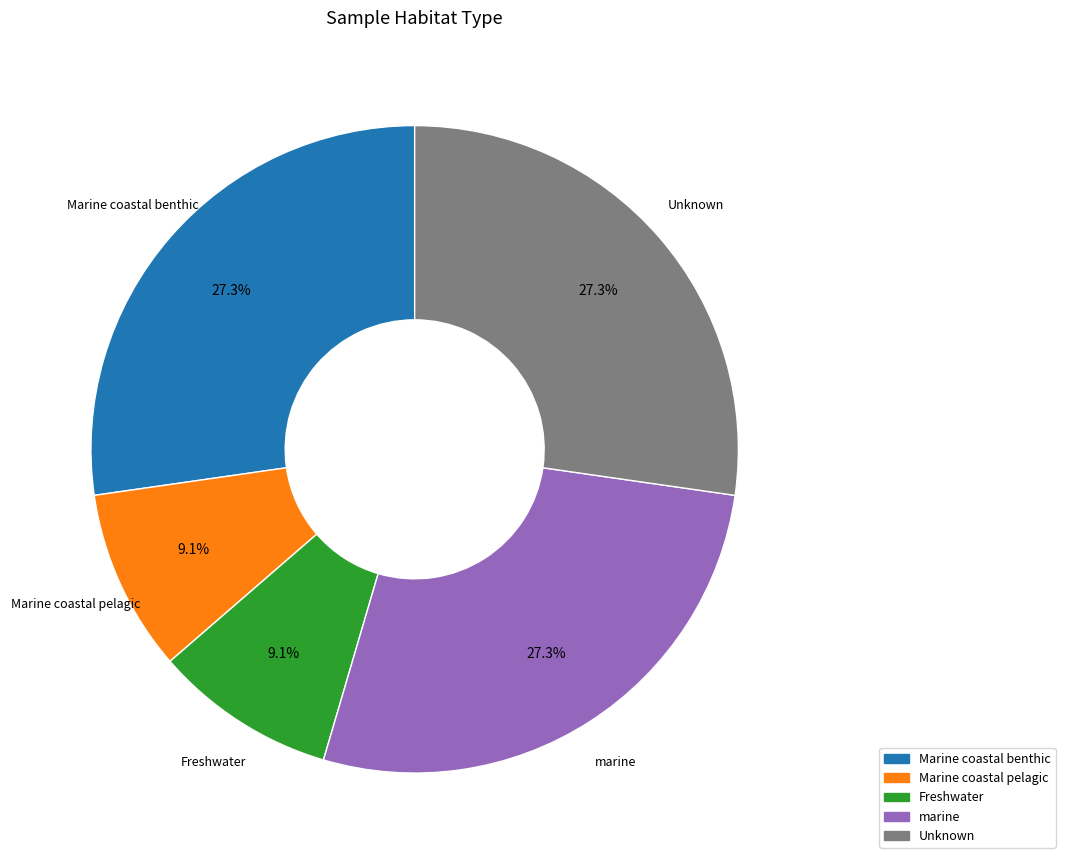

Is there a majority slice in this chart?

No